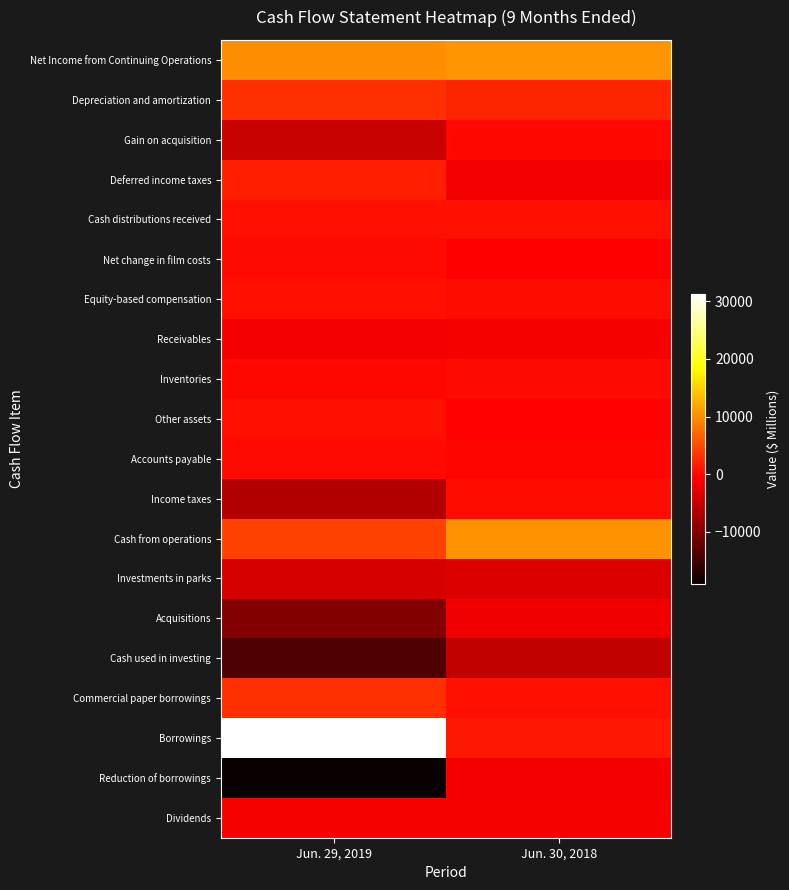

What is the total value across all series at Jun. 30, 2018?

9608